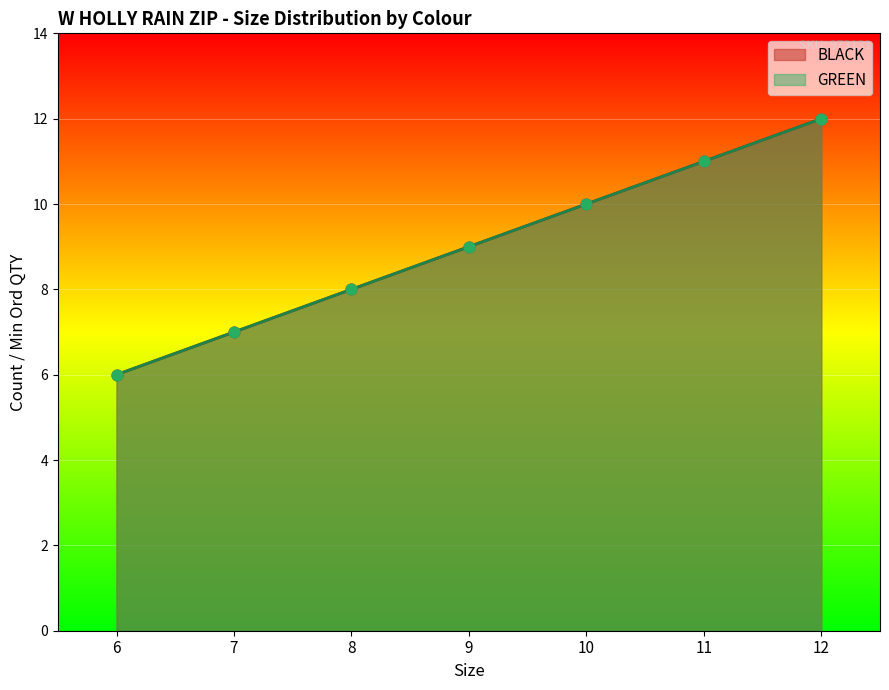

Which series contains the lowest Y value?

BLACK